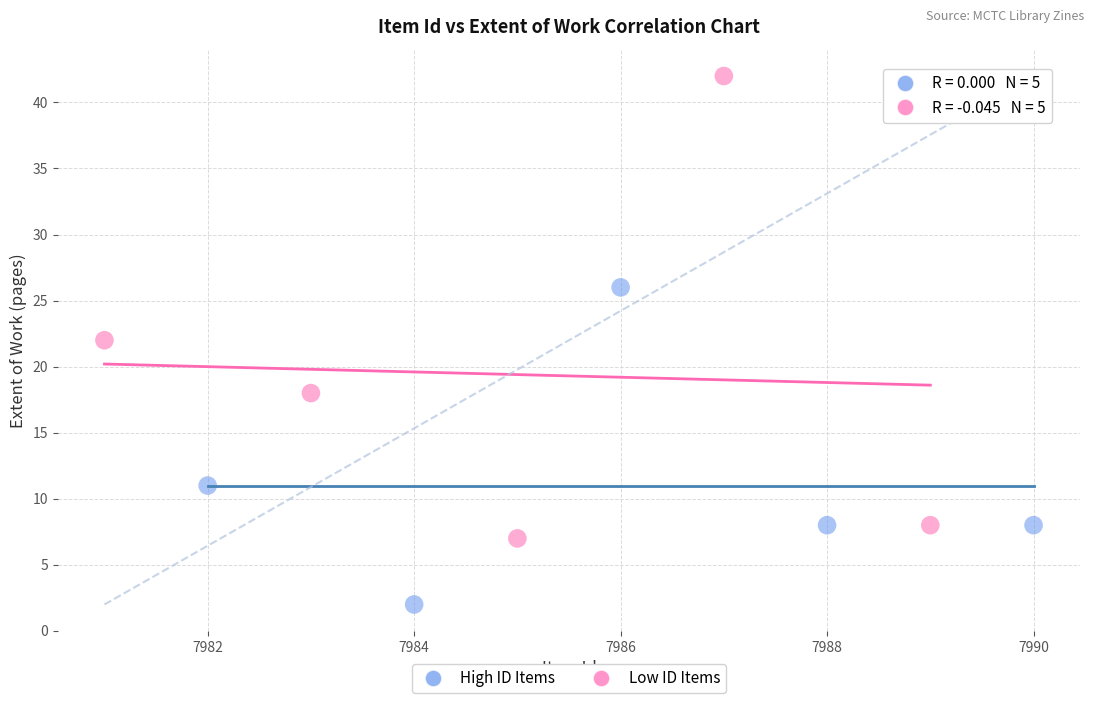

Which series reaches the minimum Y coordinate?

High ID Items